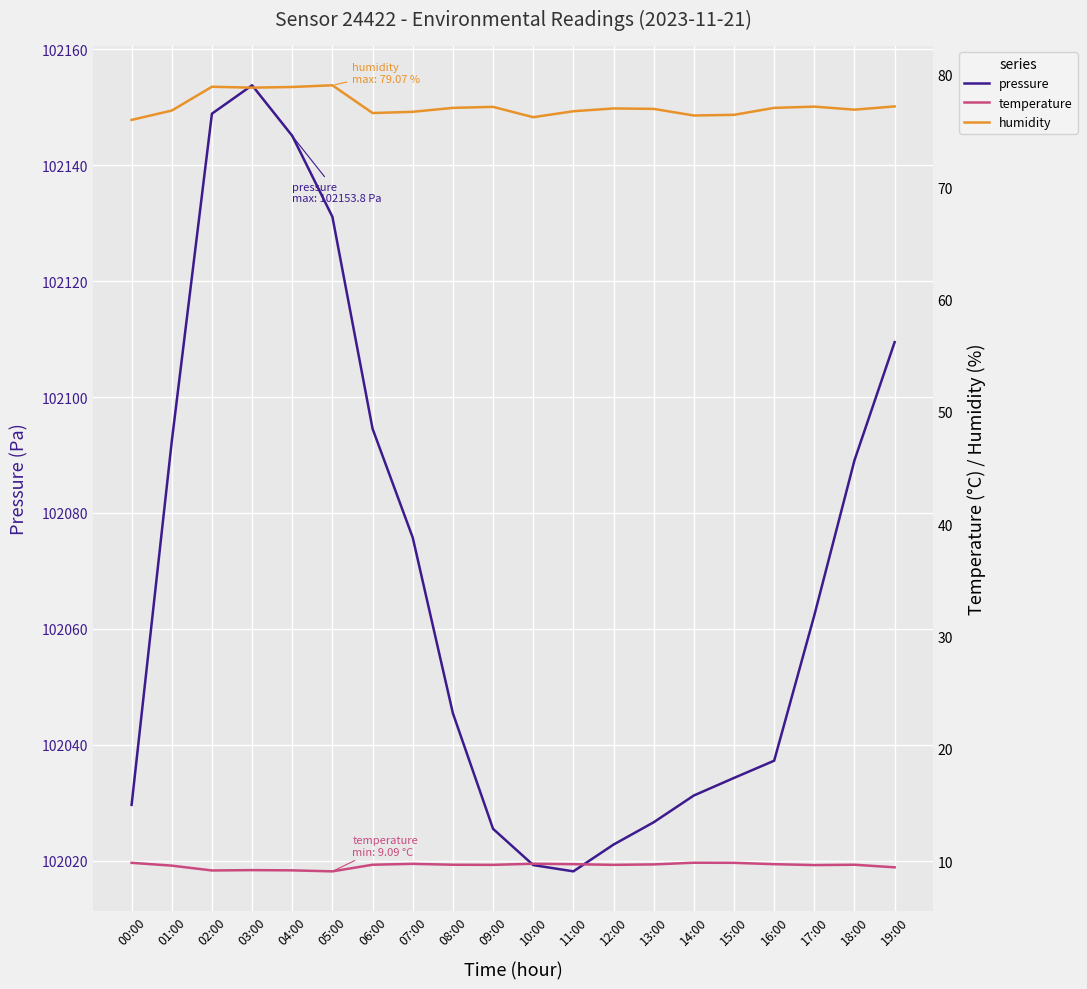

In humidity, how many points are lower than both neighbors (excluding endpoints)?

5